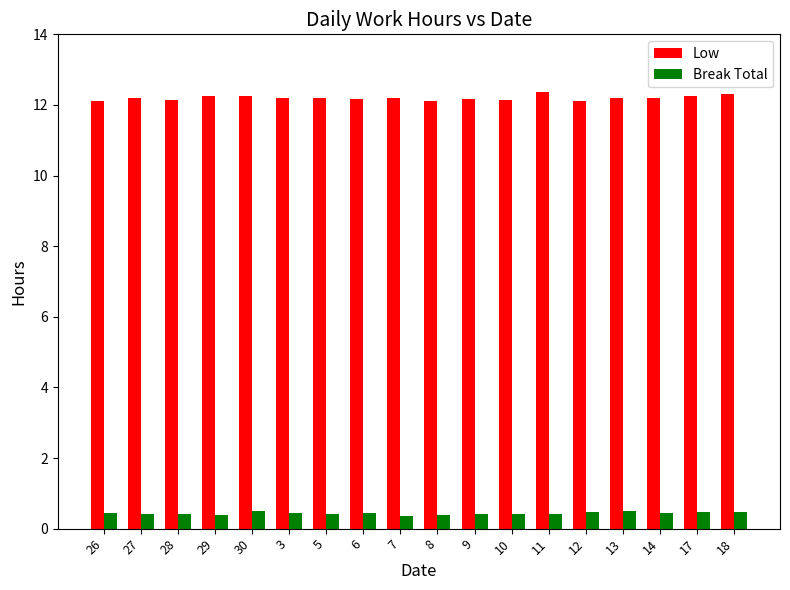

What is the sum of the Break Total values at 18 and 11?

0.9